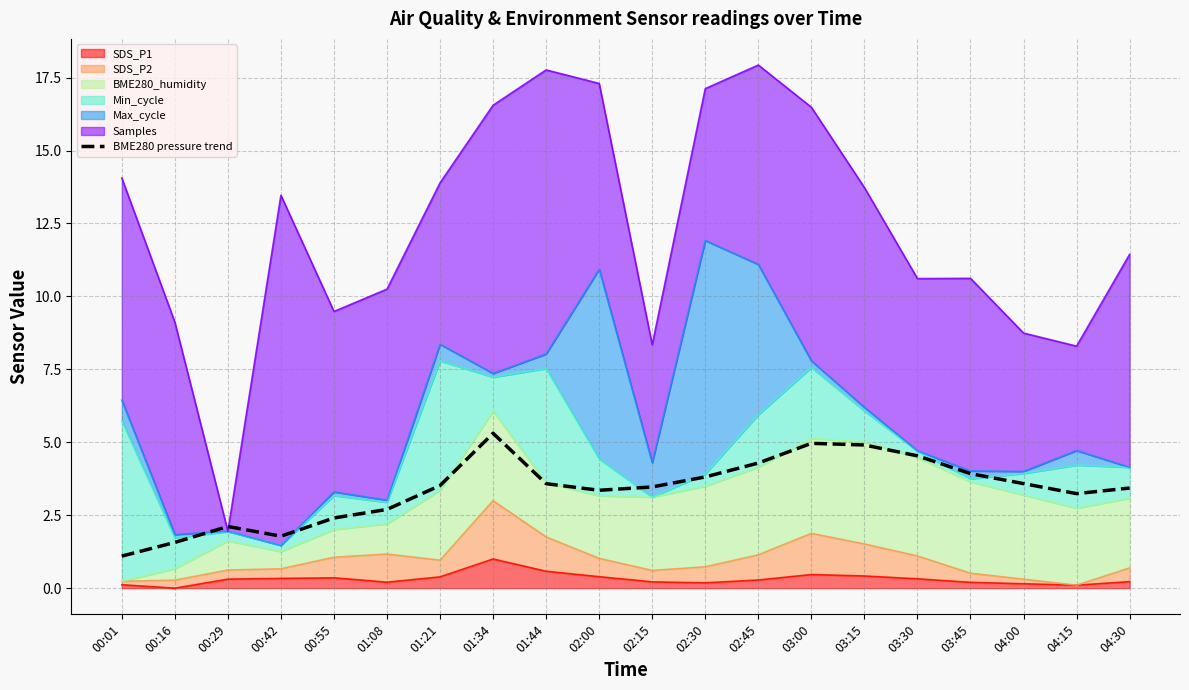

List the labels in order of value, smallest first.

00:01, 00:16, 00:42, 00:29, 00:55, 01:08, 04:15, 02:00, 04:30, 02:15, 01:21, 01:44, 04:00, 02:30, 03:45, 02:45, 03:30, 03:15, 03:00, 01:34